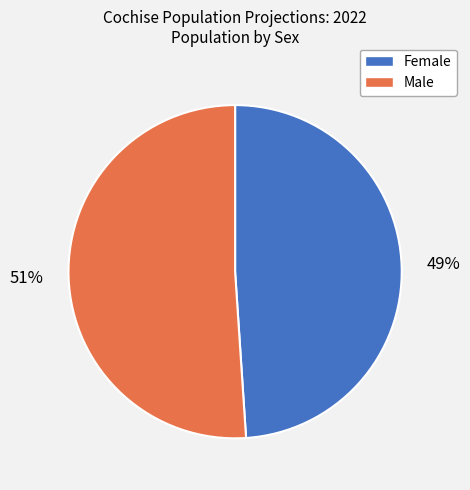

Combined, do Male and Female account for over 50%?

Yes